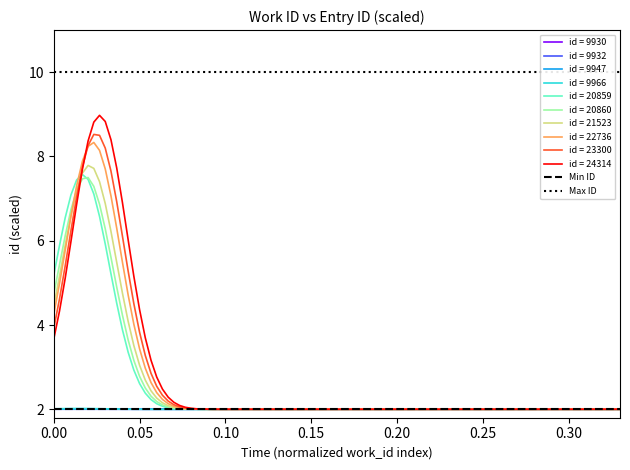

The Max ID series shows 18 at 0.00. True or false?

False